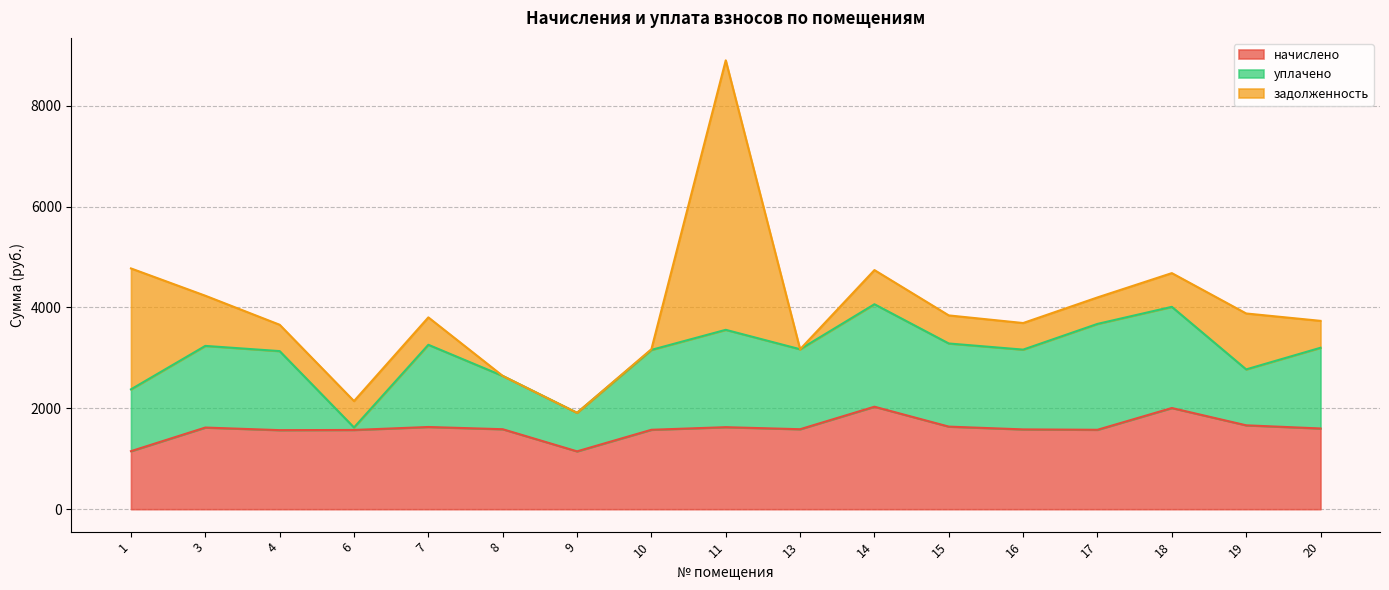

Which category has the highest value across all series?

11